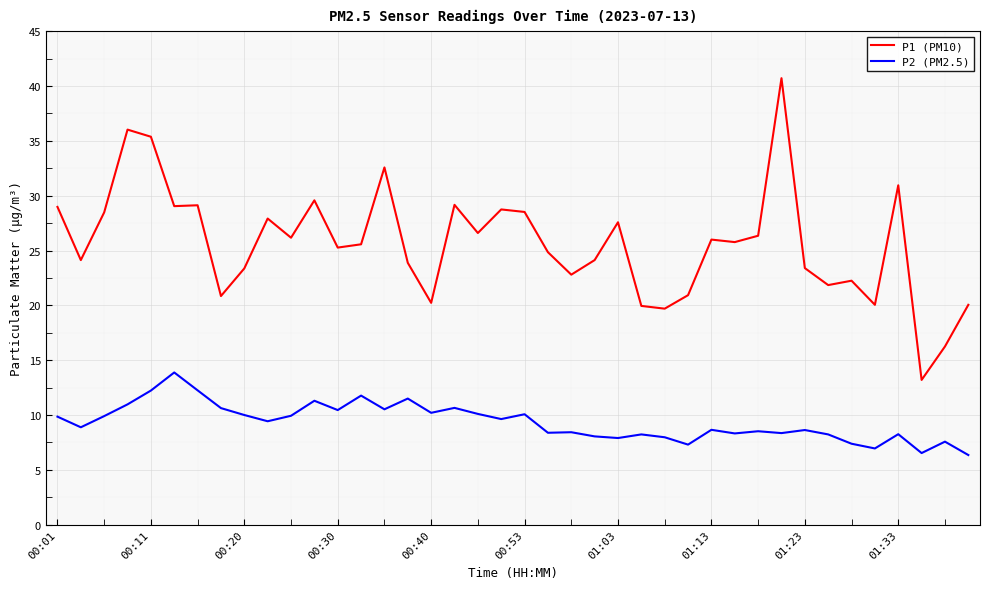

Which series has the widest spread of values?

P1 (PM10)